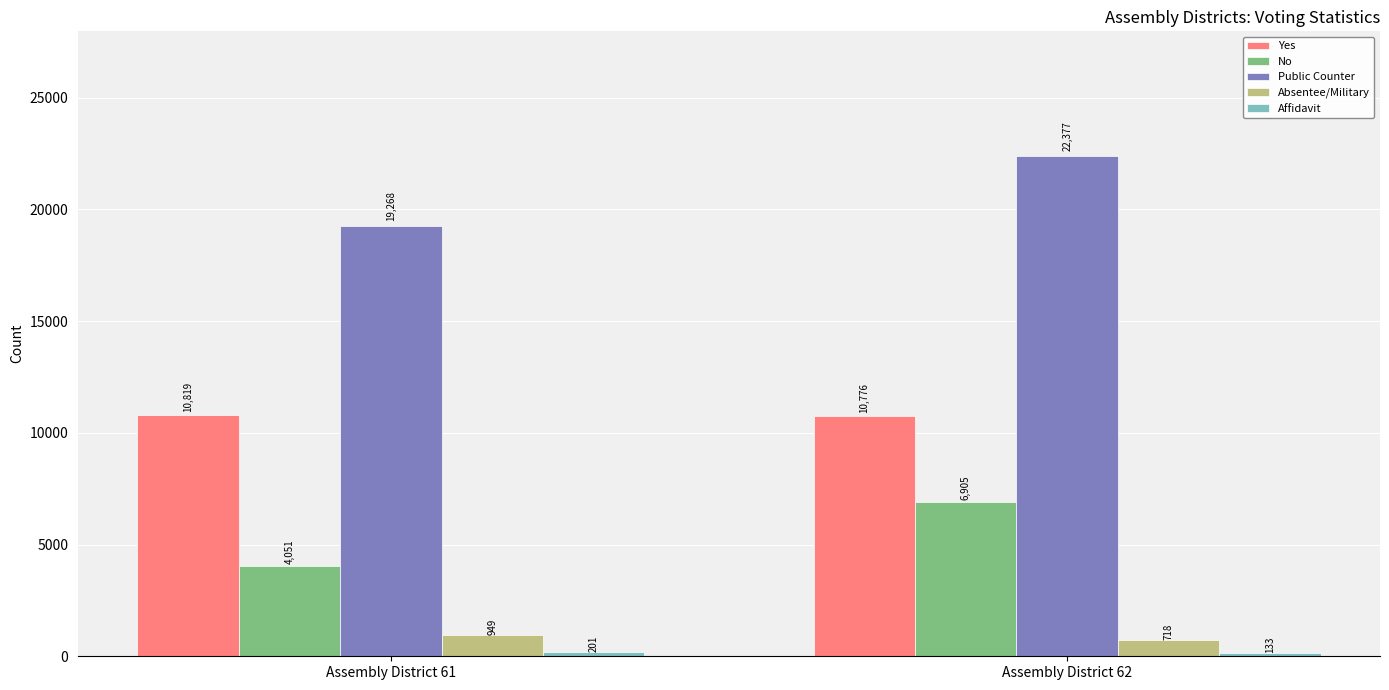

Rank the categories by No value from highest to lowest.

Assembly District 62, Assembly District 61